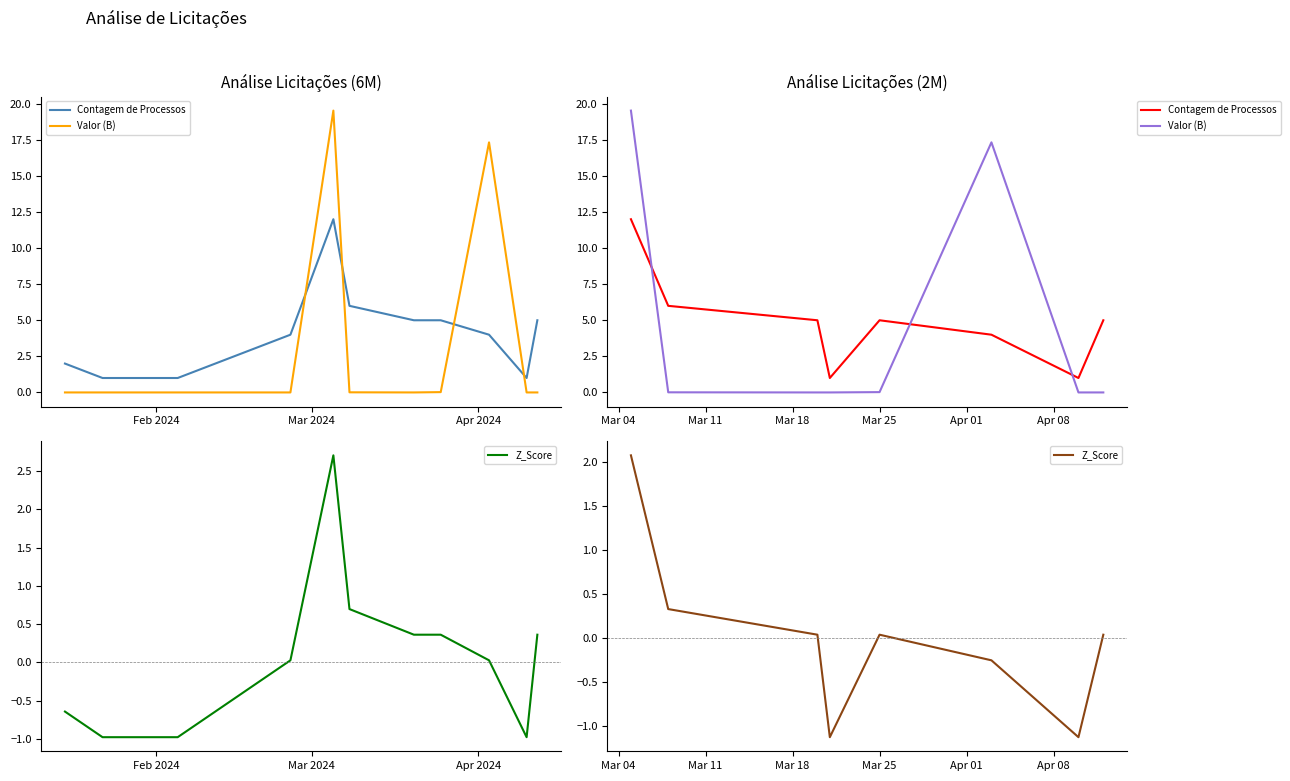

What are all the series names shown in the legend?

Contagem de Processos, Valor (B), Z_Score